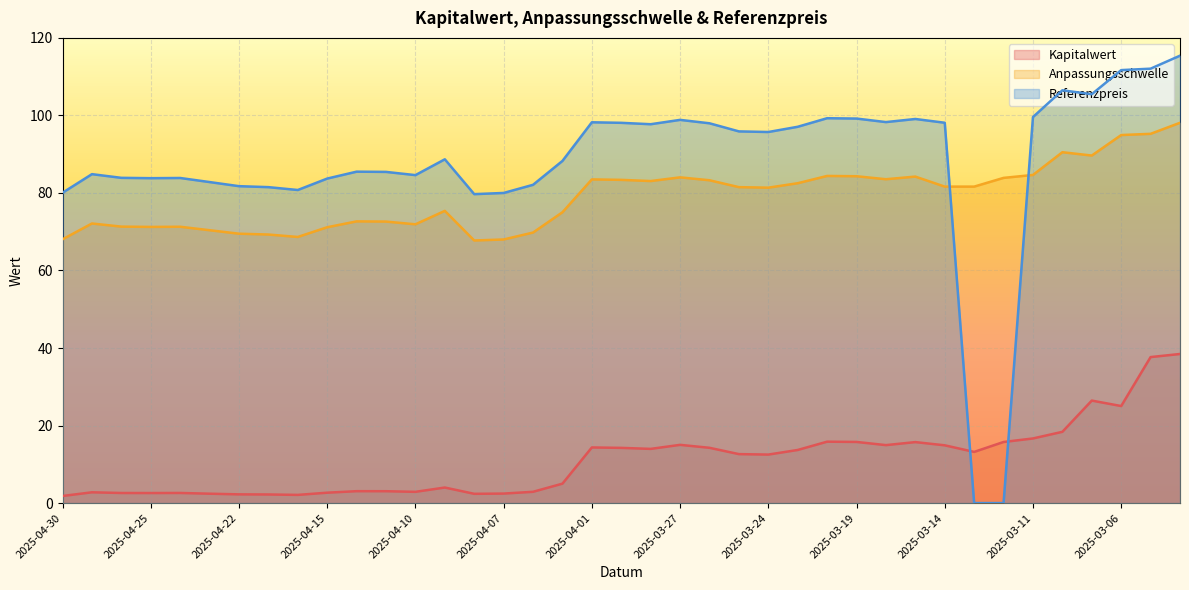

What are all the series names shown in the legend?

Kapitalwert, Anpassungsschwelle, Referenzpreis